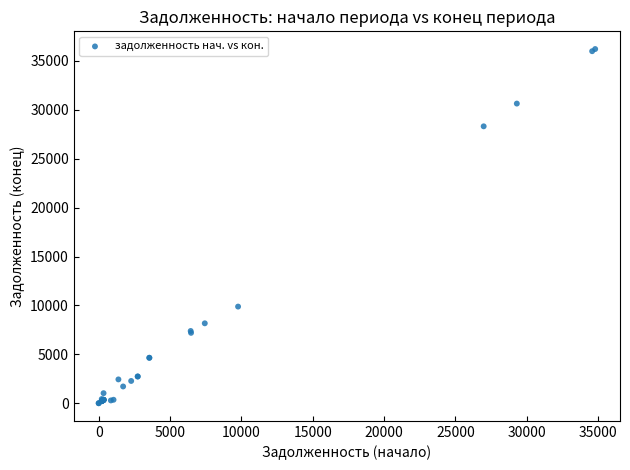

What Y value in the scatter plot is closest to 18111?

9882.7